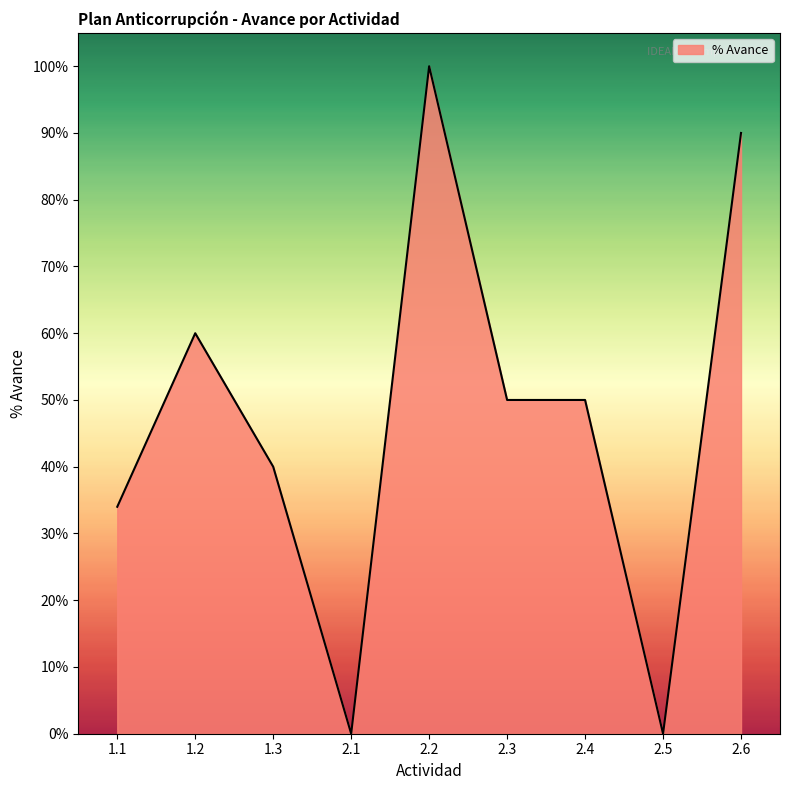

Reading left to right, extract all data points from this chart.

1.1=0.3	1.2=0.6	1.3=0.4	2.1=0.0	2.2=1.0	2.3=0.5	2.4=0.5	2.5=0.0	2.6=0.9